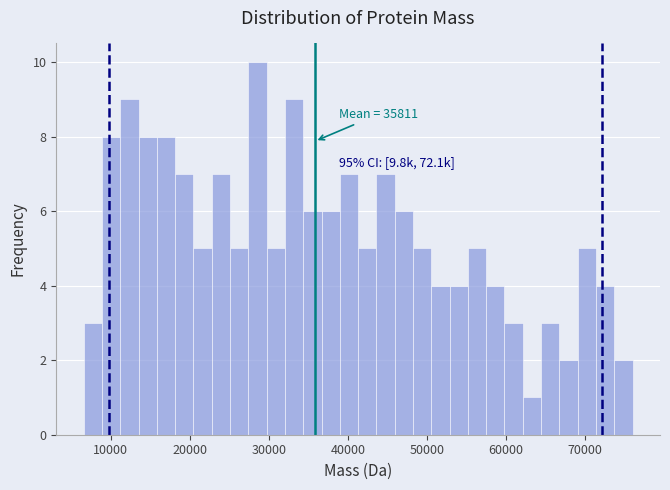

Read against the x-axis, roughly where is the centre of the tallest bar?

29000